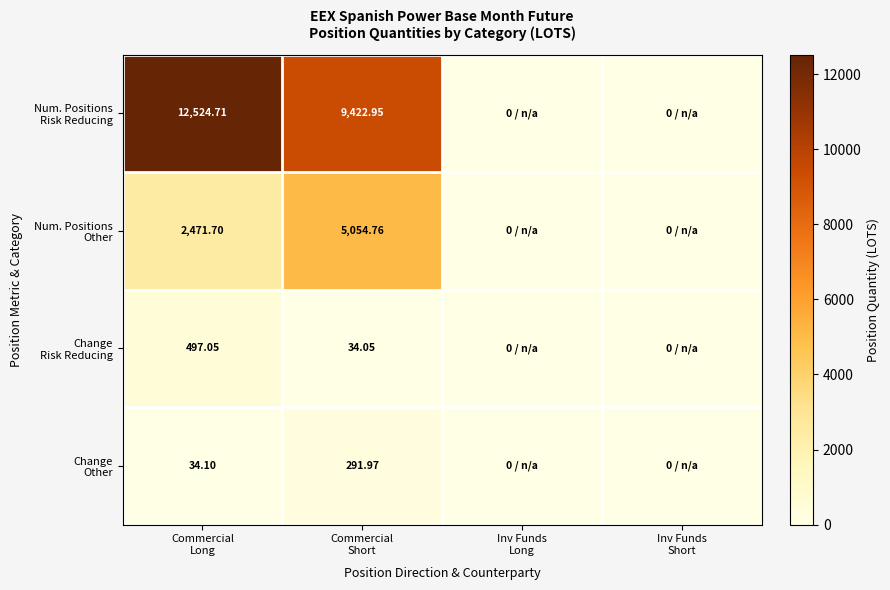

Is it true that Change Other equals 380.1 at Commercial Short?

False